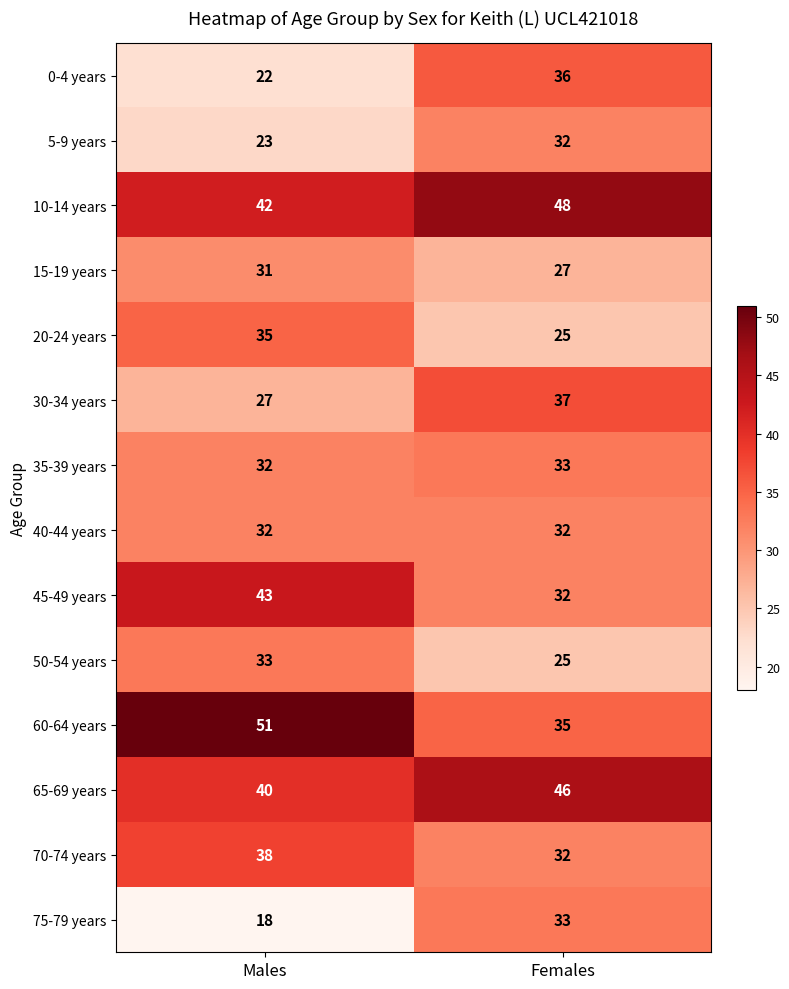

Reading left to right, what are all the values shown in this chart?

0-4 years: 22	36
5-9 years: 23	32
10-14 years: 42	48
15-19 years: 31	27
20-24 years: 35	25
30-34 years: 27	37
35-39 years: 32	33
40-44 years: 32	32
45-49 years: 43	32
50-54 years: 33	25
60-64 years: 51	35
65-69 years: 40	46
70-74 years: 38	32
75-79 years: 18	33